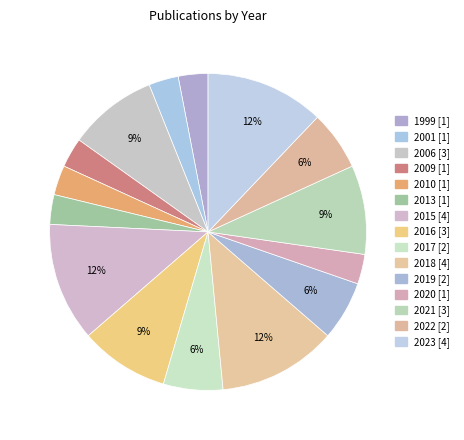

To the nearest percent, what is the combined percentage of 2013 and 2020?

6%